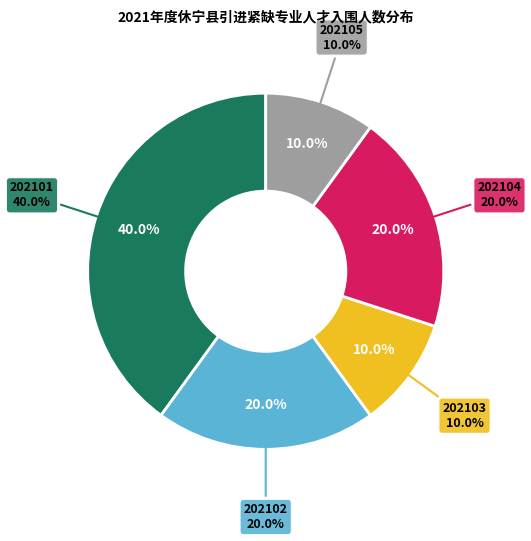

What is the smallest slice in the pie chart?

202103